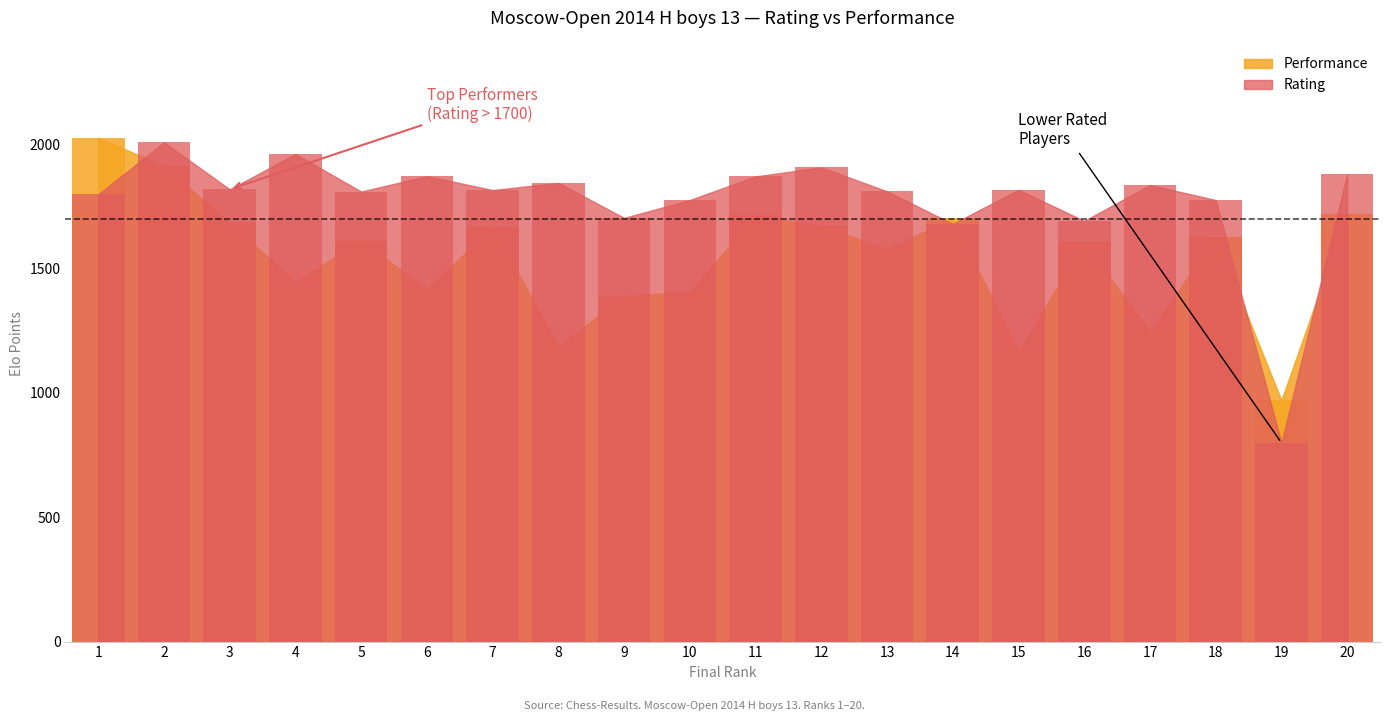

List the labels in order of Performance value, smallest first.

19, 15, 8, 17, 9, 10, 6, 4, 13, 16, 5, 18, 7, 12, 3, 14, 11, 20, 2, 1